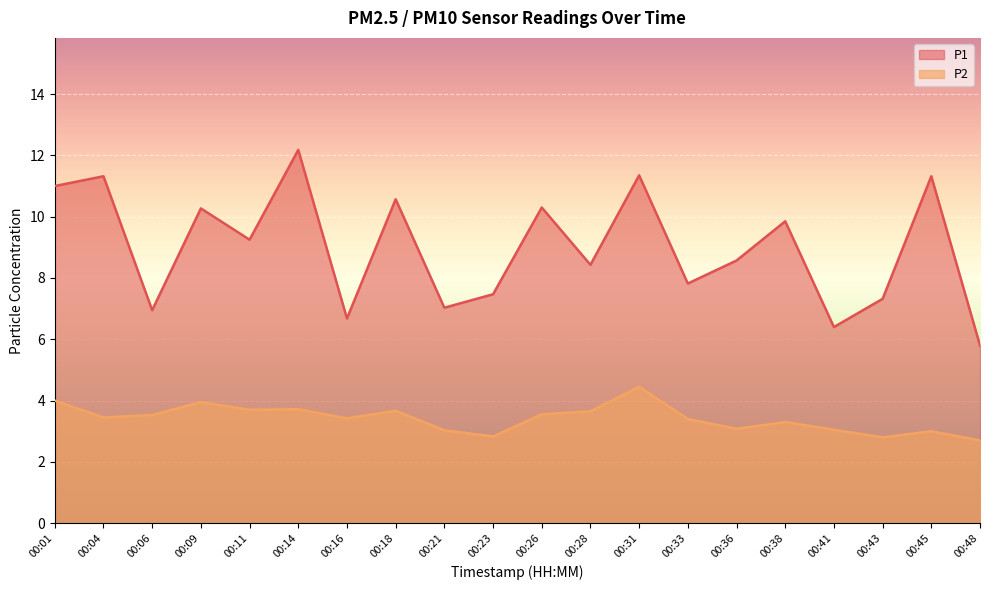

What are all the series names shown in the legend?

P1, P2